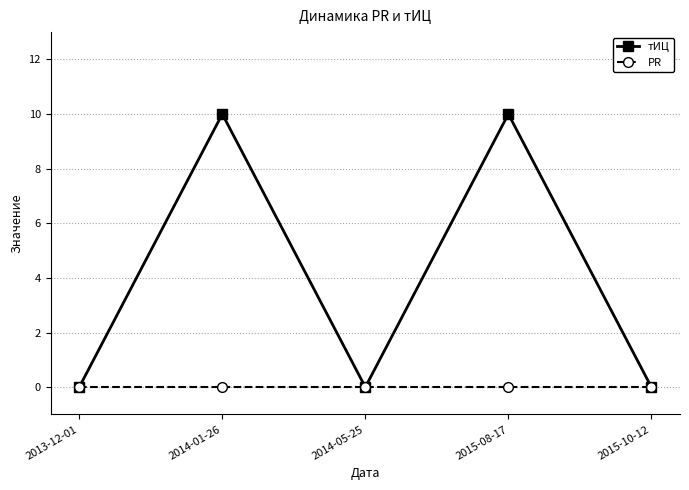

Reading right to left, list all the values displayed in this chart.

тИЦ: 0	10	0	10	0
PR: 0	0	0	0	0